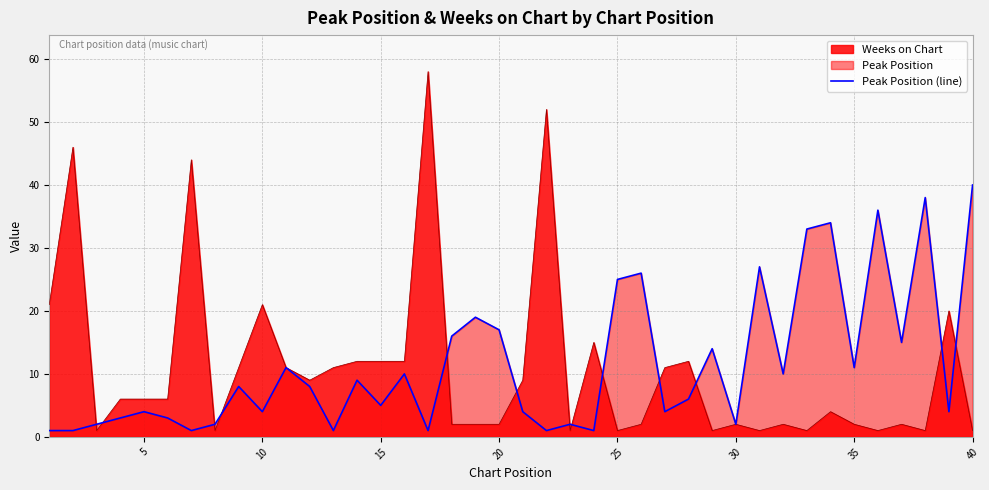

What is the value of the 38th point from the left?

38